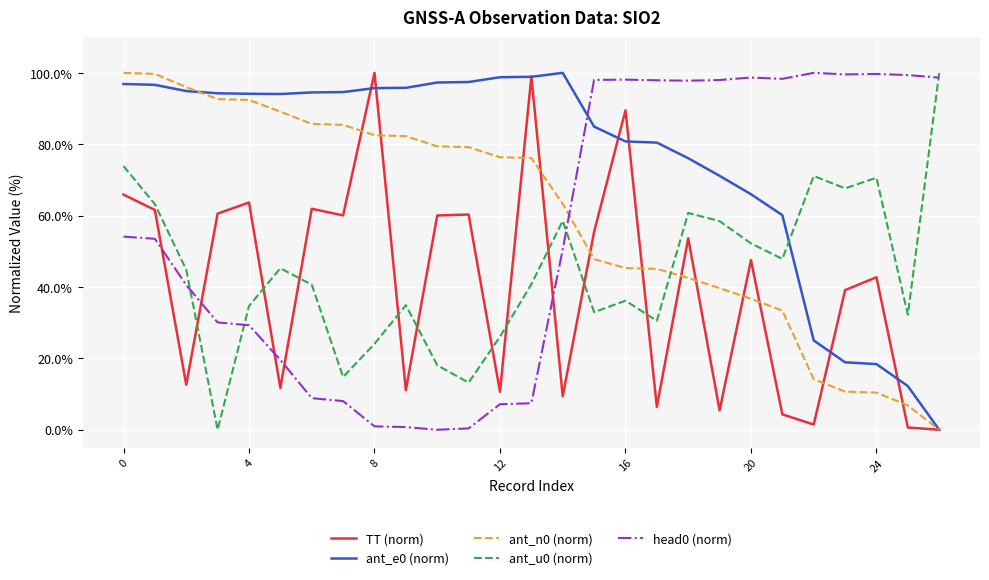

True or false: head0 (norm) and ant_e0 (norm) cross at least once.

True